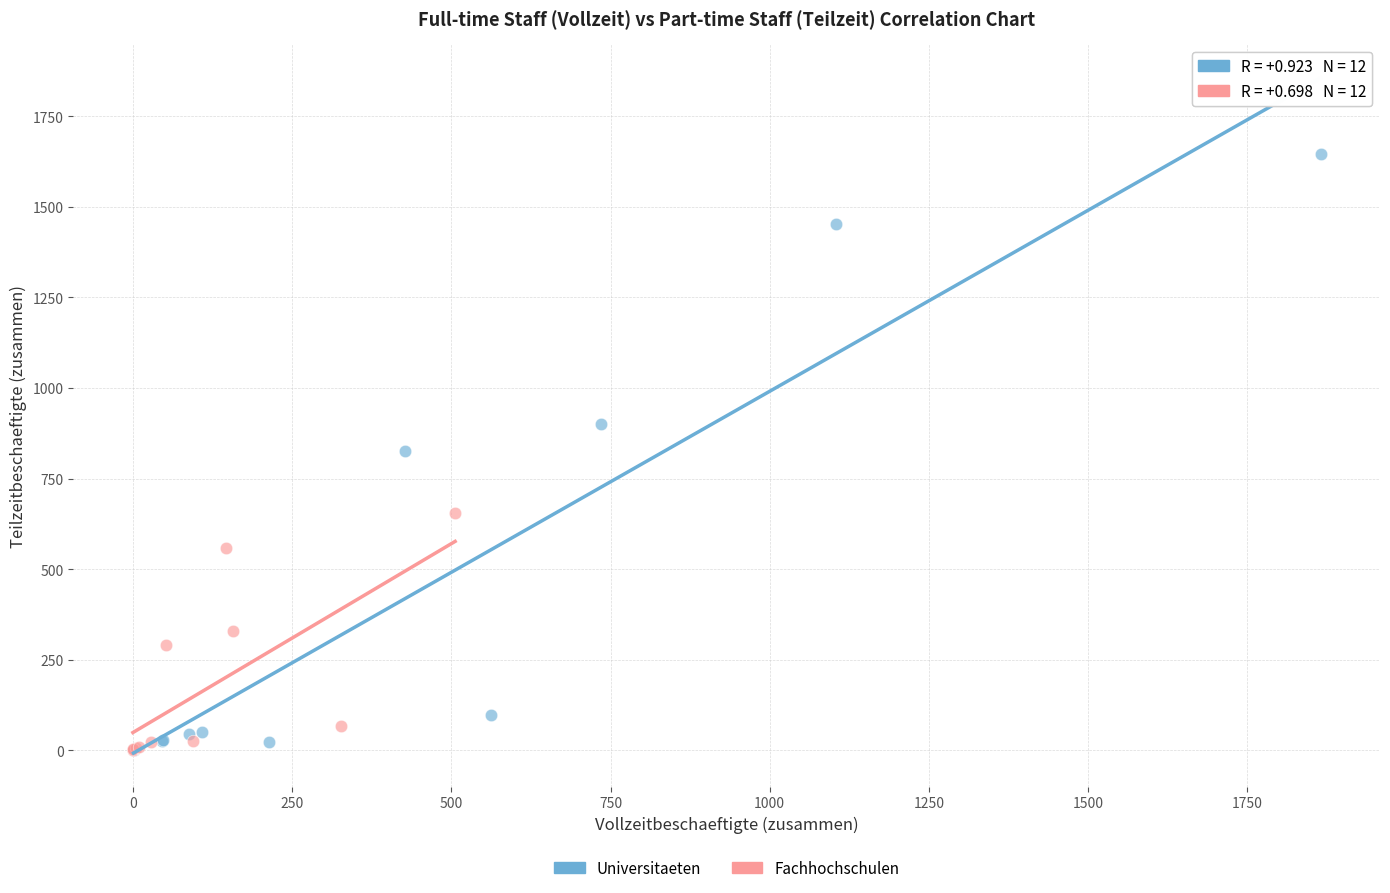

Which series contains the highest Y value?

Universitaeten